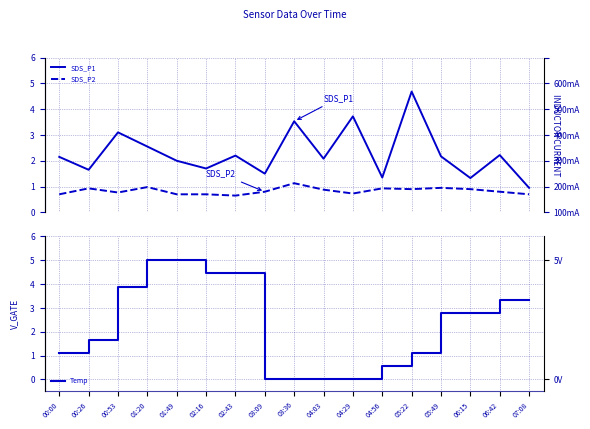

How many times do Temp and SDS_P1 cross each other?

3